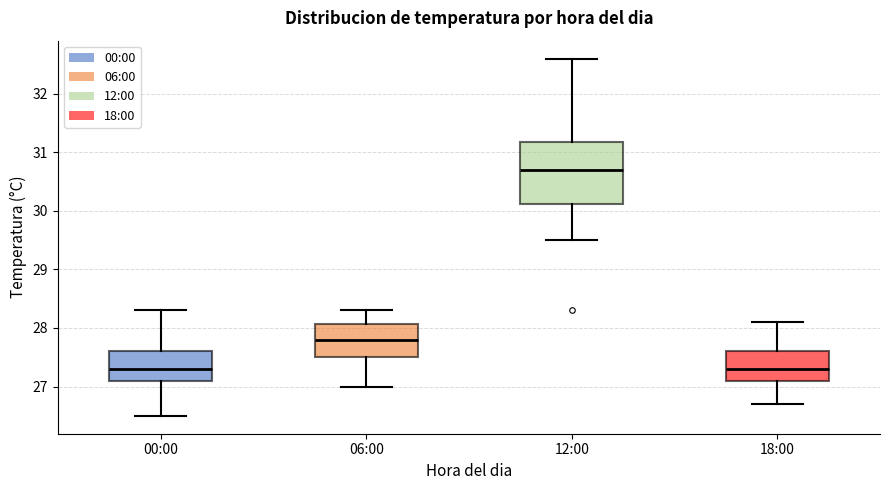

Which box is the tallest, from its lower edge to its upper edge?

12:00